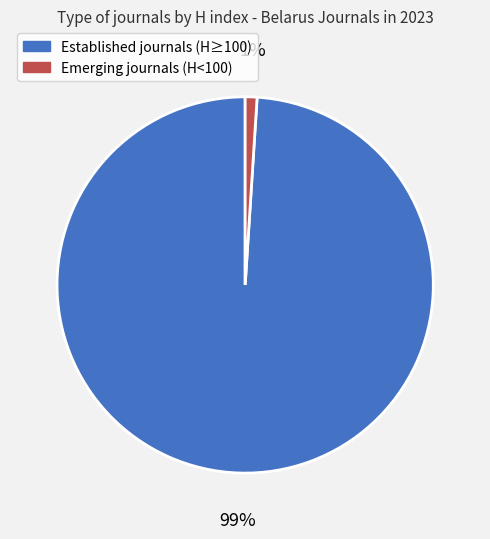

To the nearest percent, what is the average slice percentage?

50%